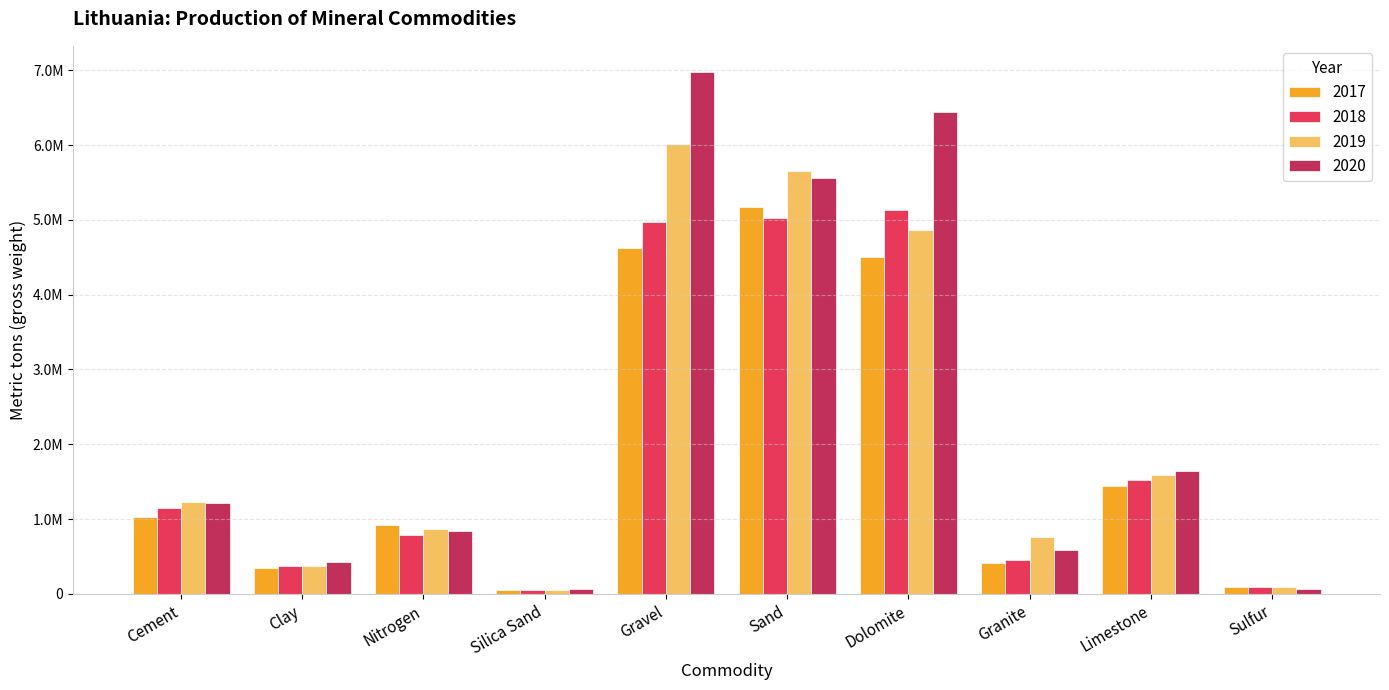

True or false: 2017 has a value of 93969 at Sulfur.

True